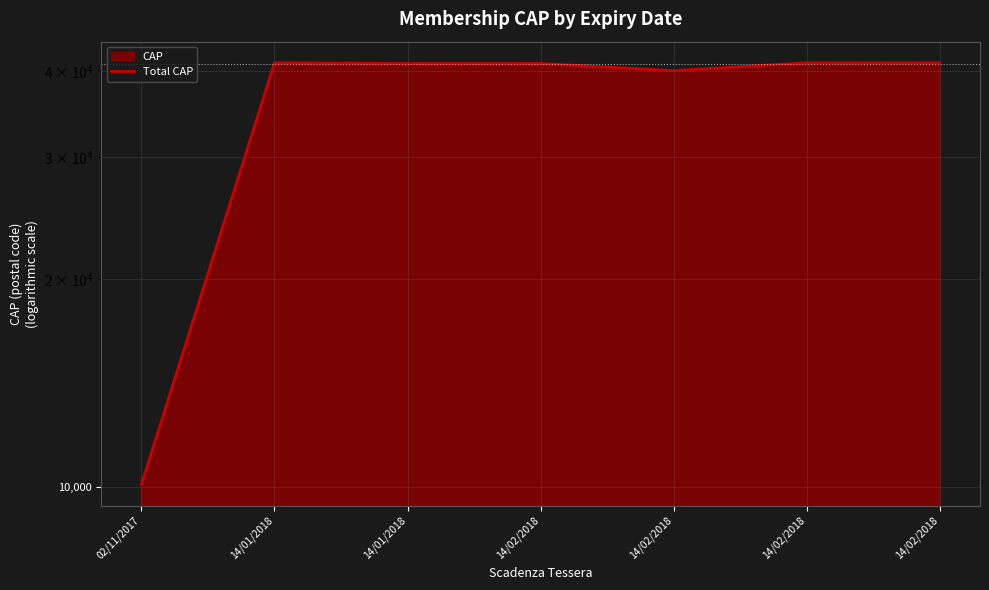

Reading left to right, what are all the values shown in this chart?

10093	41122	41015	41030	40065	41126	41125